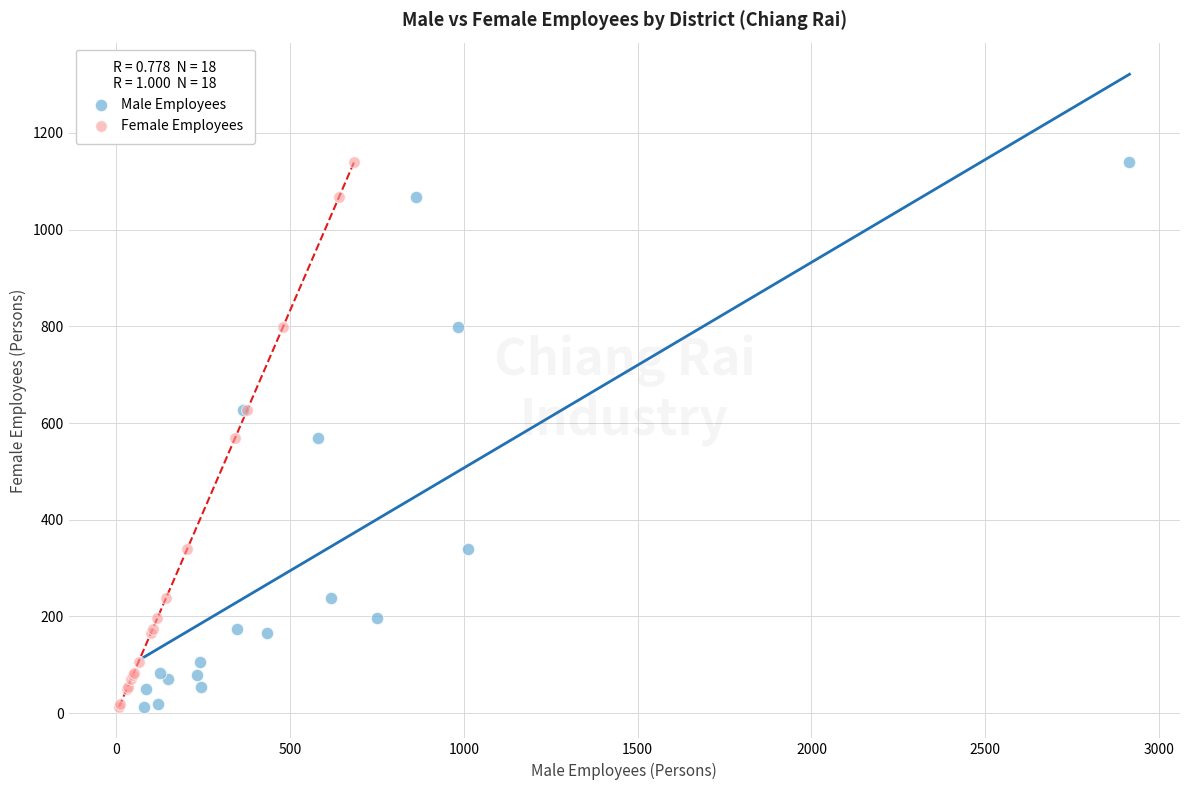

What are all the series names shown in the legend?

Male Employees, Female Employees